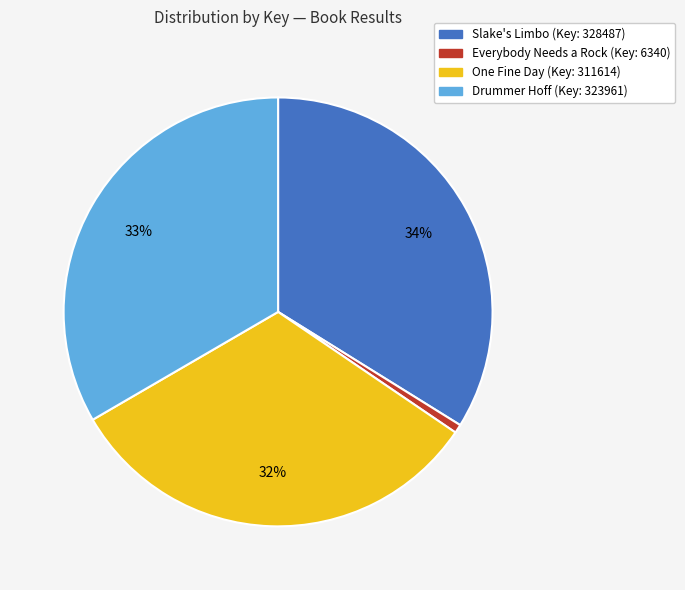

To the nearest percent, what is the average slice percentage?

25%